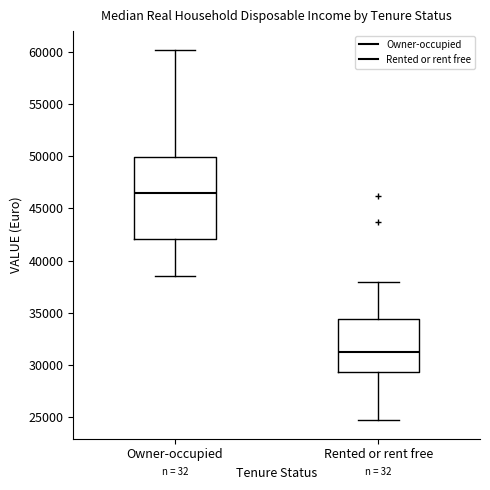

Reading left to right, transcribe this box plot: for each box, give where its median line is, the range the box spans, and where its two whiskers end, as read against the y-axis. The values are not printed on the chart, so give them approximately, as read against the axis.

Owner-occupied: median 46500, box 42000 to 50000, whiskers 38500 to 60000
Rented or rent free: median 31000, box 29500 to 34500, whiskers 24500 to 38000